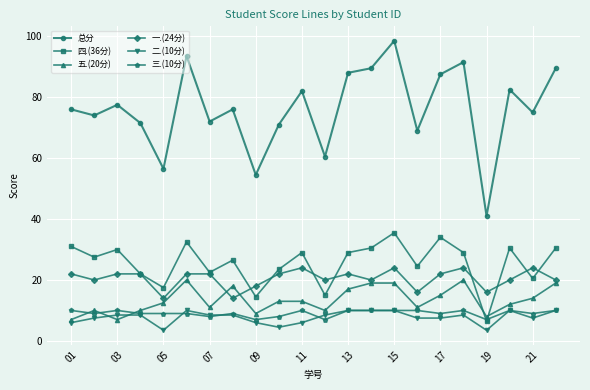

True or false: 二.(10分) has more than 2 interior local peaks.

True